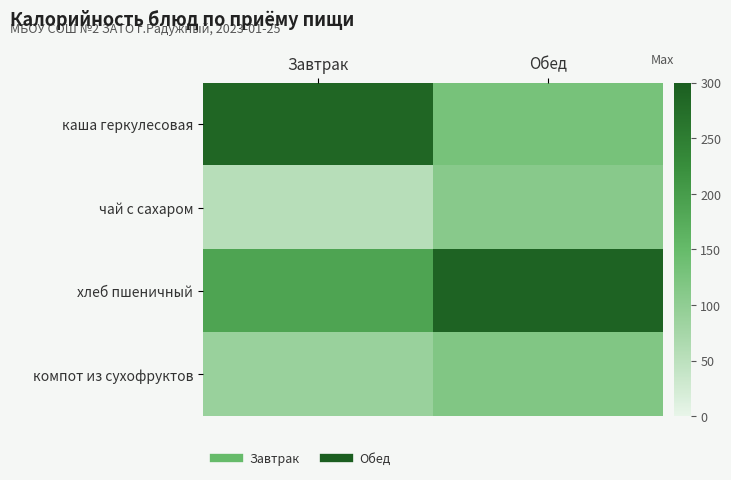

Reading right to left, extract all data points from this chart.

каша геркулесовая: Обед=129.9	Завтрак=286.0
чай с сахаром: Обед=110.0	Завтрак=54.0
хлеб пшеничный: Обед=291.0	Завтрак=188.0
компот из сухофруктов: Обед=117.8	Завтрак=88.0